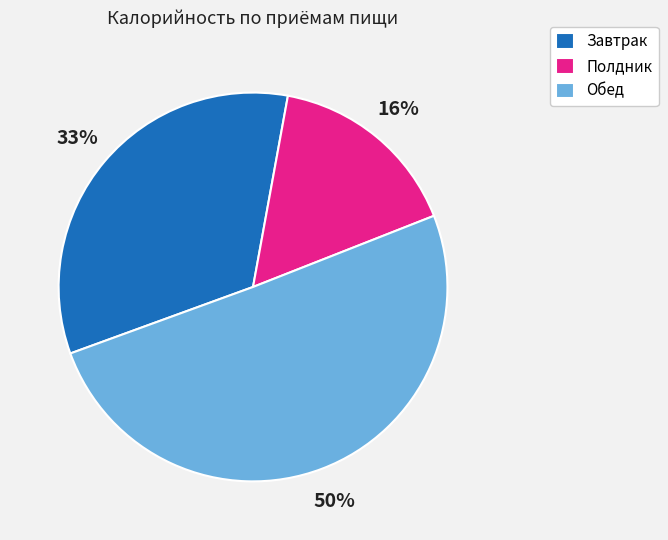

To the nearest percent, what percentage of the pie is Завтрак?

33%